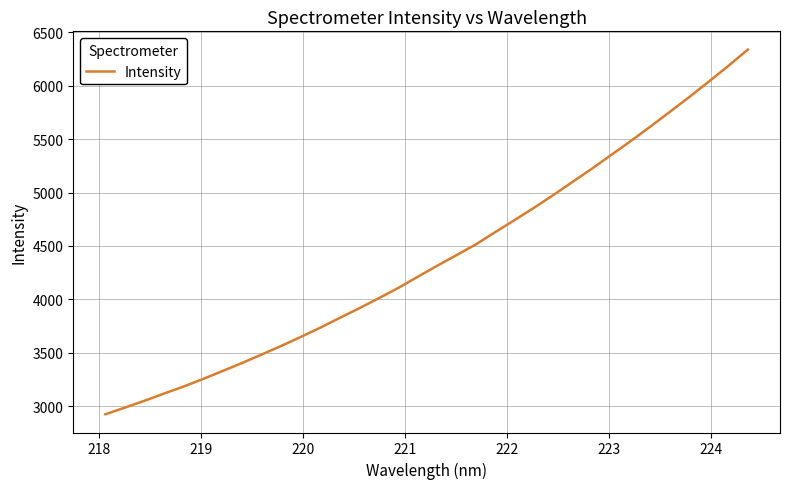

Does the chart have visible grid lines?

Yes